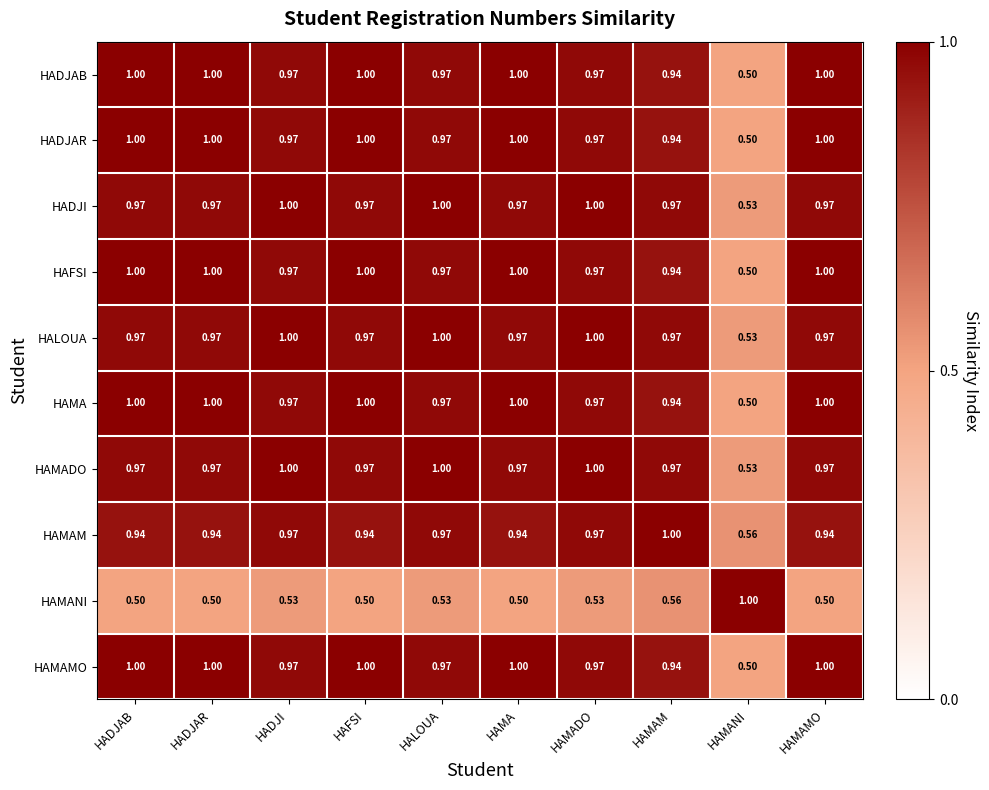

What is the difference between the highest and lowest values at HAMAMO?

0.5